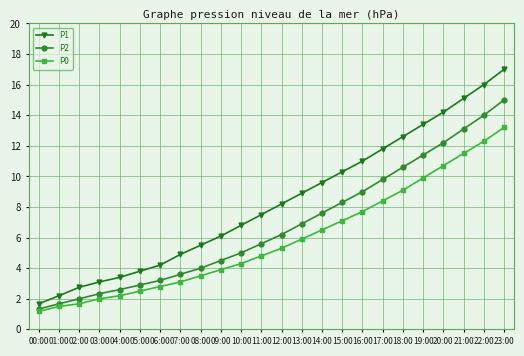

What is the total value across all series at 20:00?

37.1